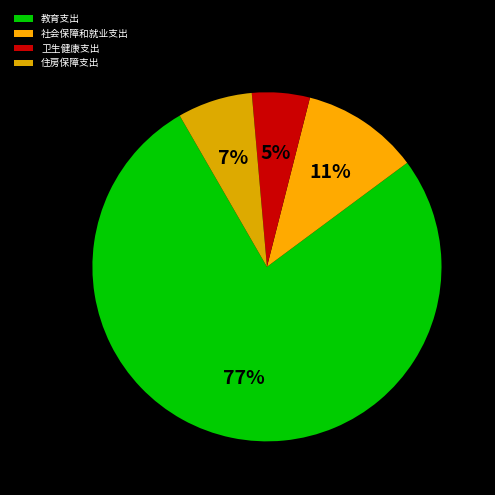

Rank the categories by value from highest to lowest.

教育支出, 社会保障和就业支出, 住房保障支出, 卫生健康支出